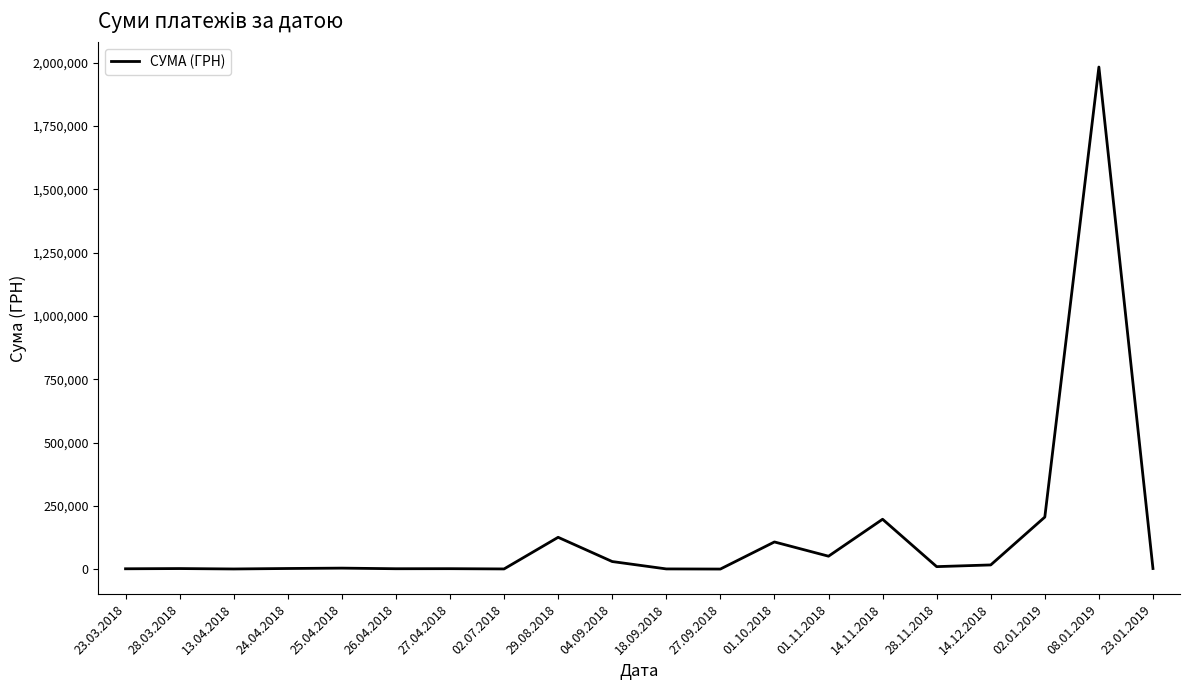

The value at 01.10.2018 is 107800.0. True or false?

True